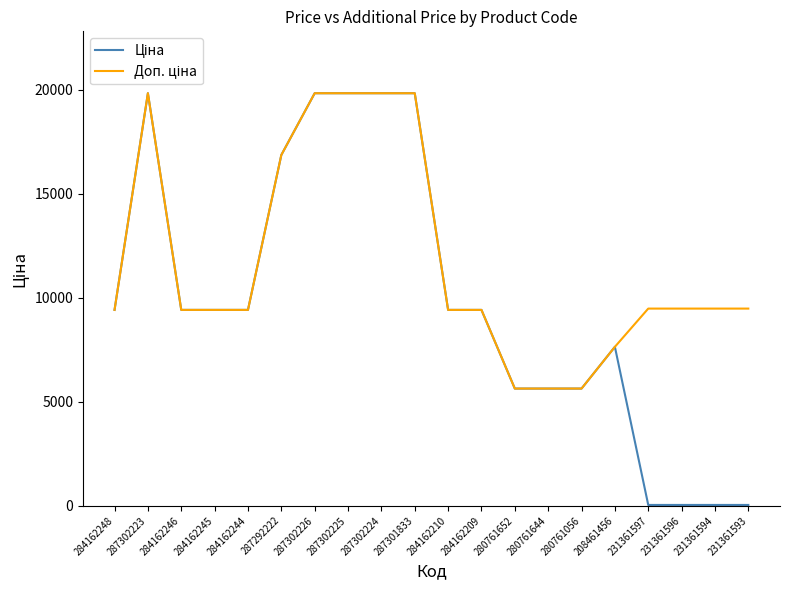

What is the greatest value displayed?

19831.1